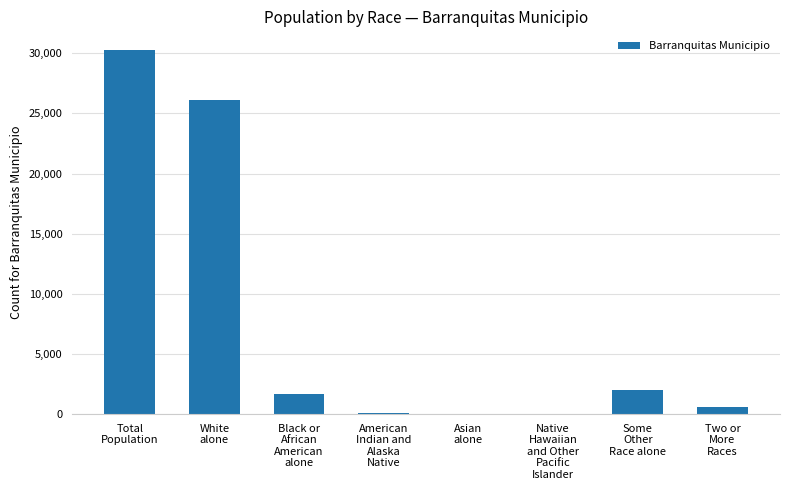

Approximately how many times larger is the value at White
alone compared to Some
Other
Race alone?

13.3